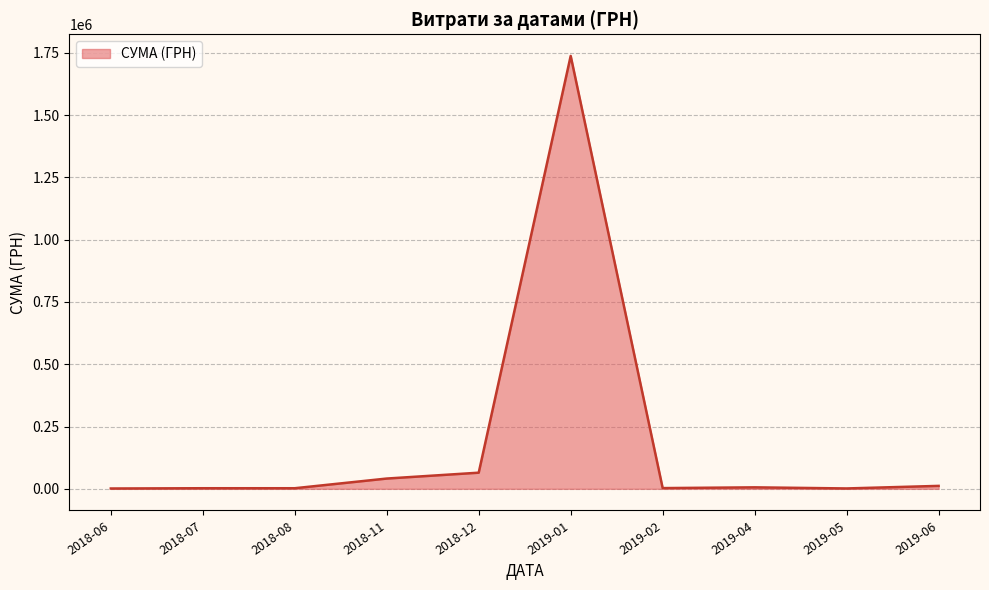

Is it true that the value at 2018-12 is 64800.0?

True